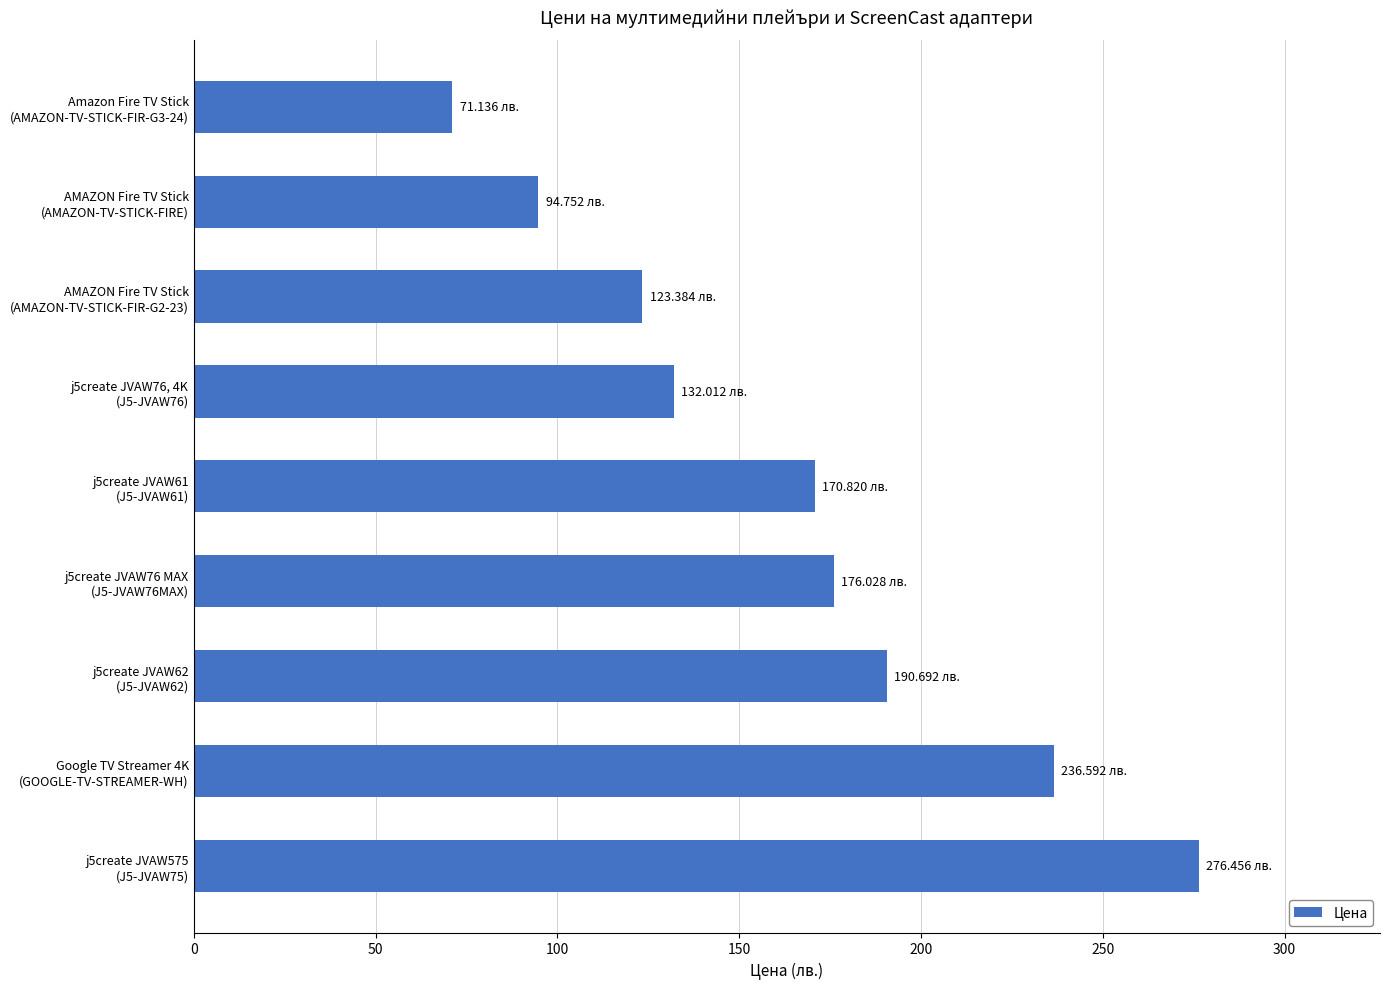

What is the sum of all values?

1471.9